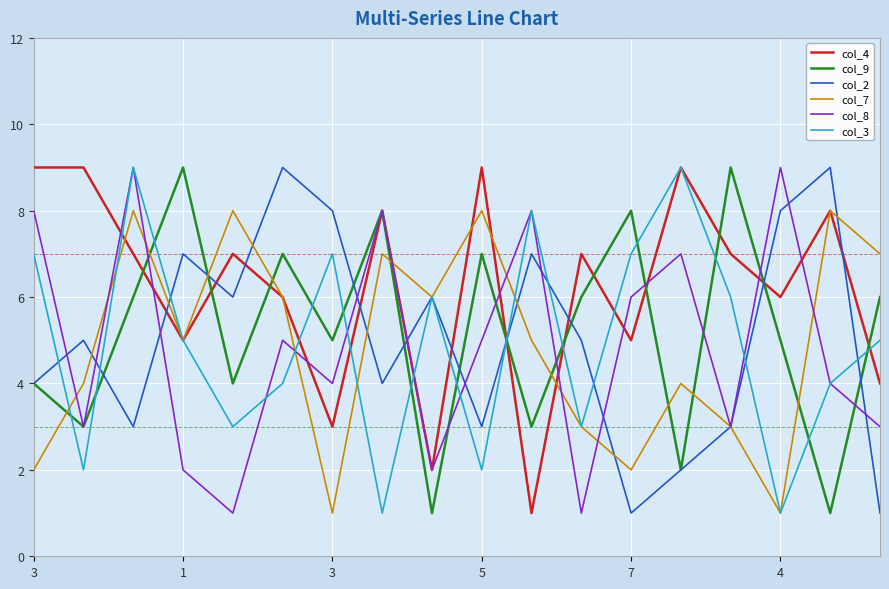

How many lines are shown in the chart?

6